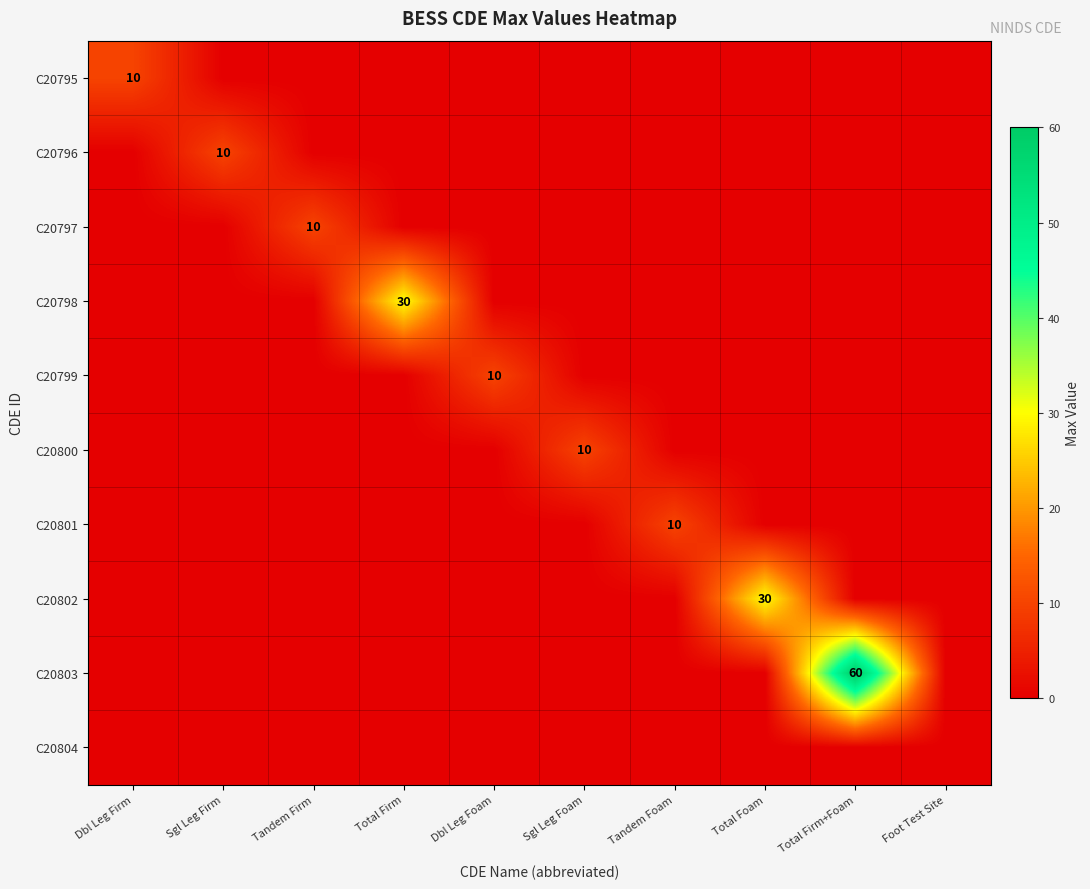

Rank the series at Total Firm+Foam from highest to lowest value.

C20803, C20795, C20796, C20797, C20798, C20799, C20800, C20801, C20802, C20804